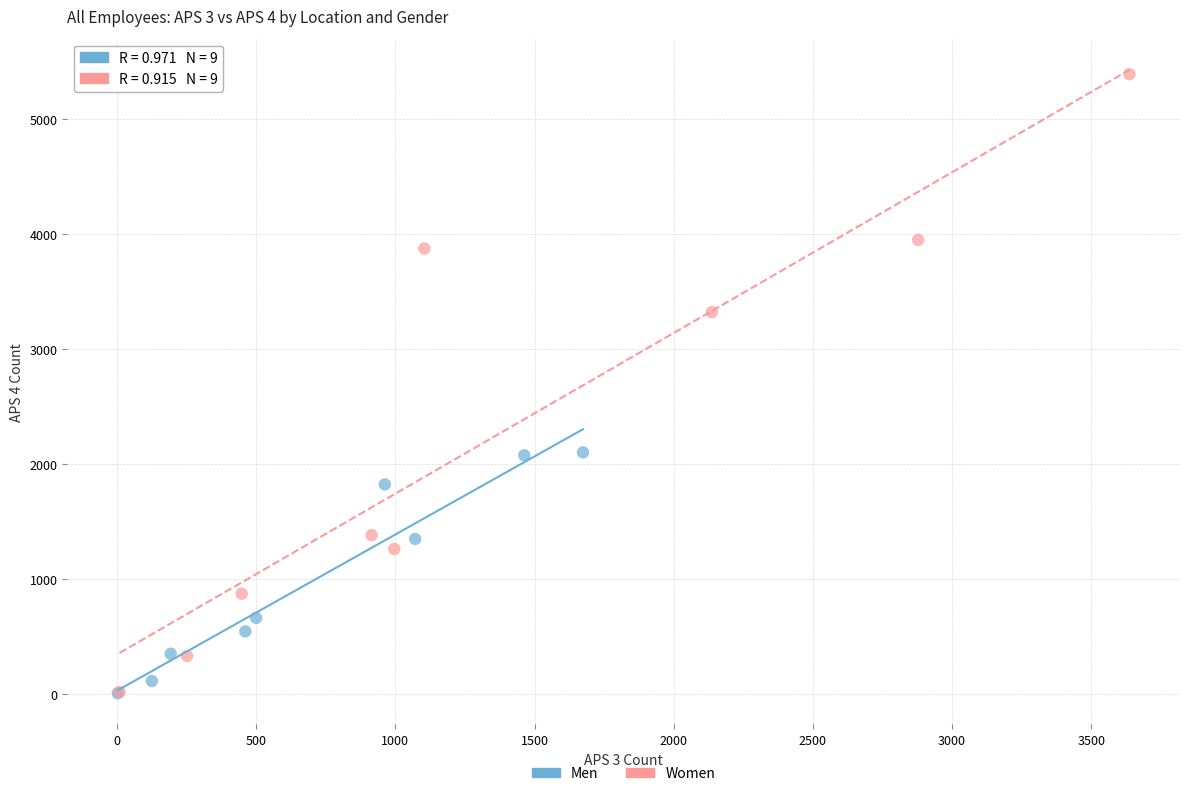

Which series reaches the maximum Y coordinate?

Women